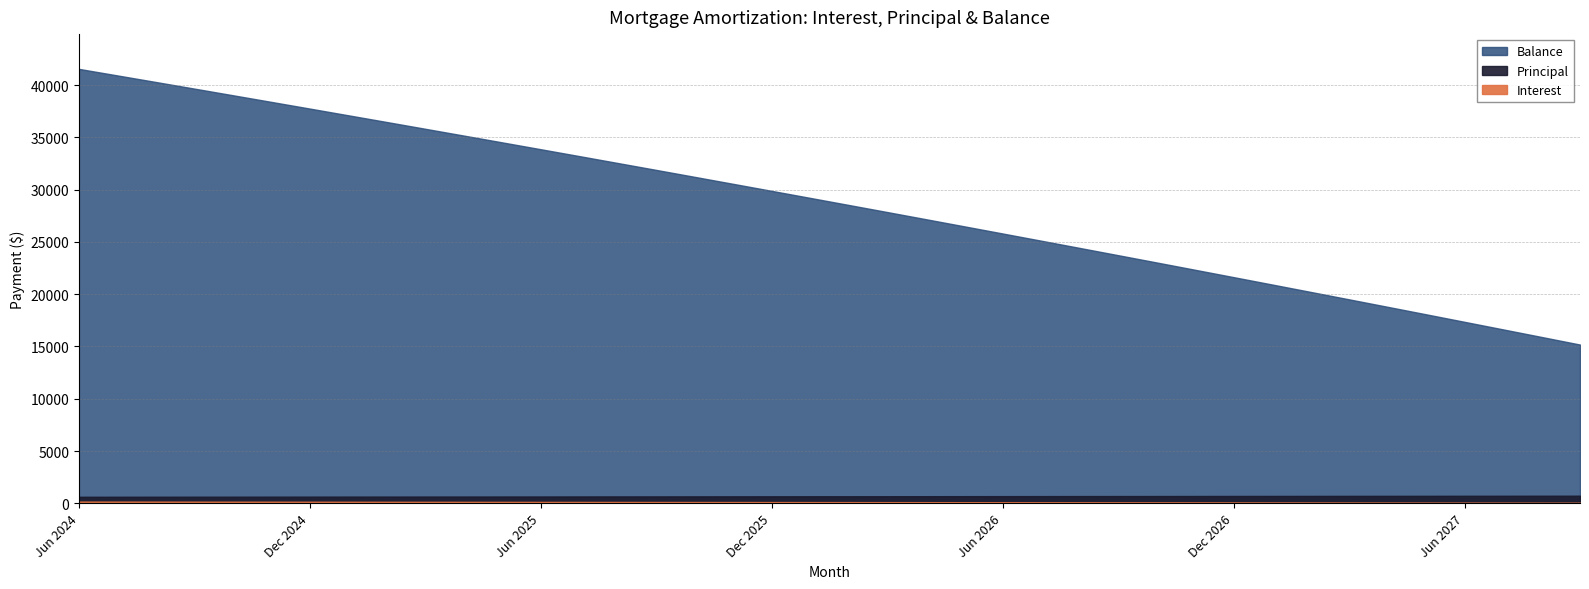

True or false: Interest has a value of 85.6 at Jan 2027.

True